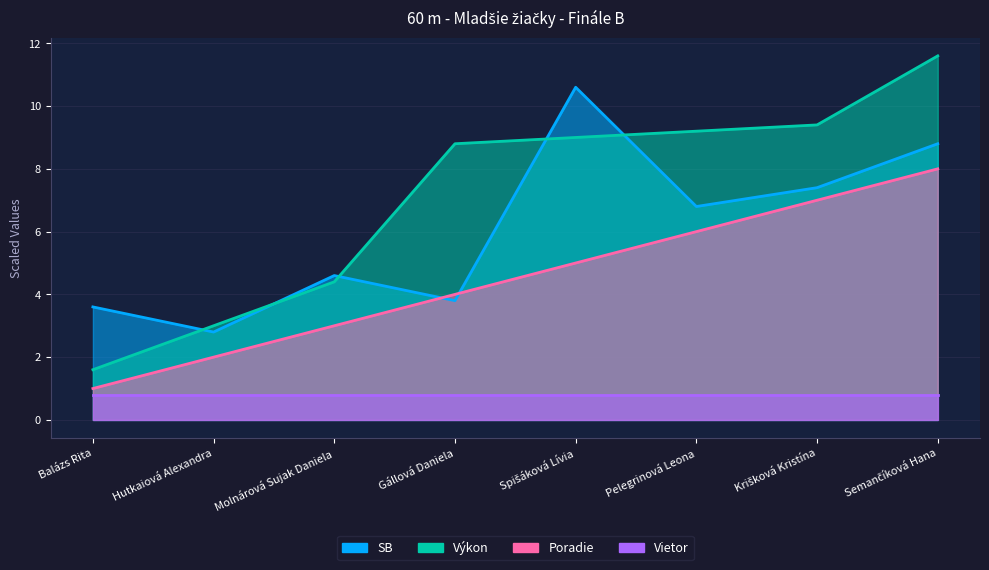

What is the label of the 3rd point from the right?

Pelegrinová Leona